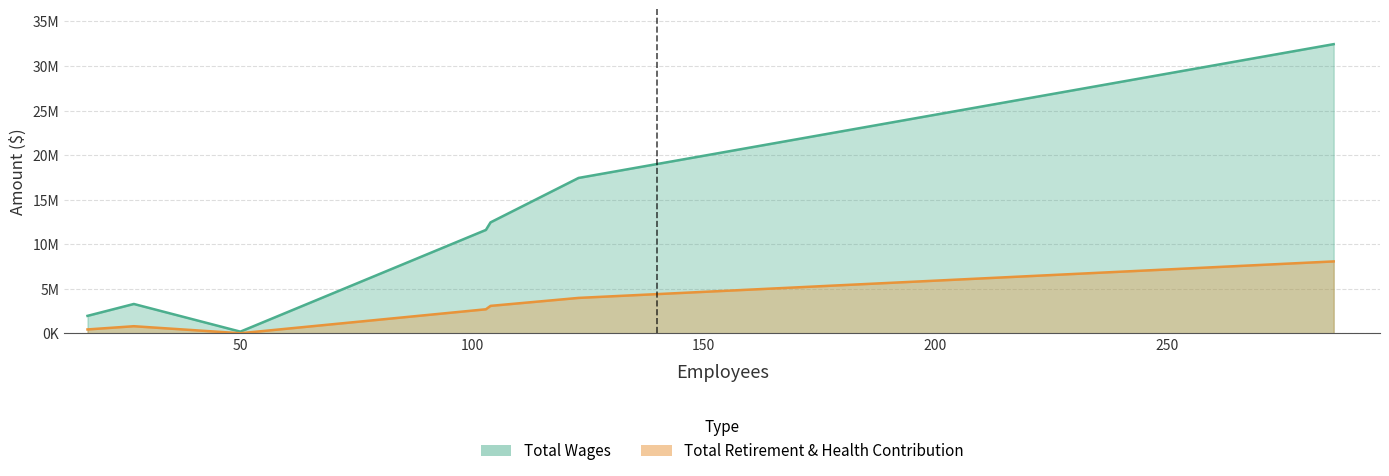

How many data points in Total Retirement & Health Contribution are less than 2691938?

3